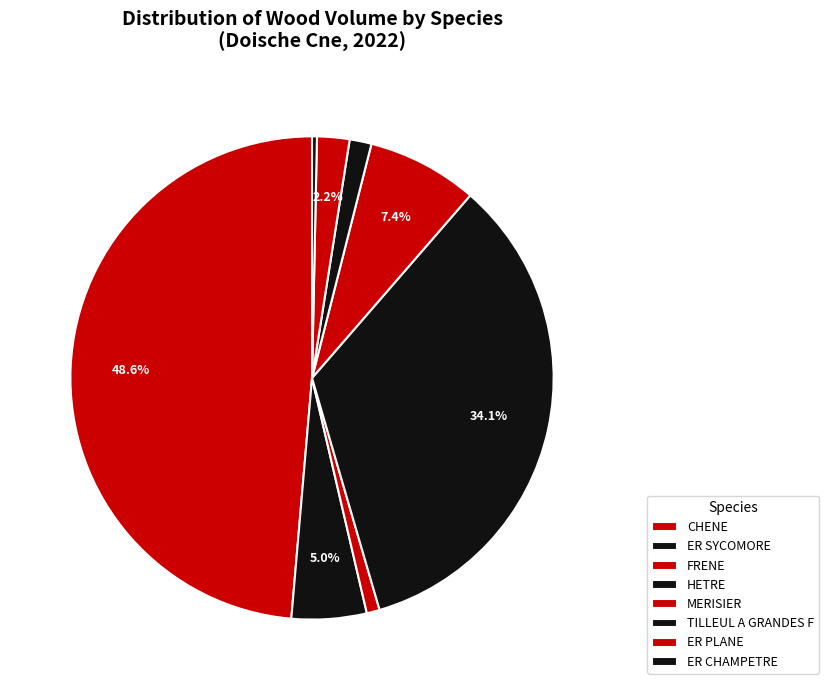

Is it true that HETRE is 41% of the pie?

False